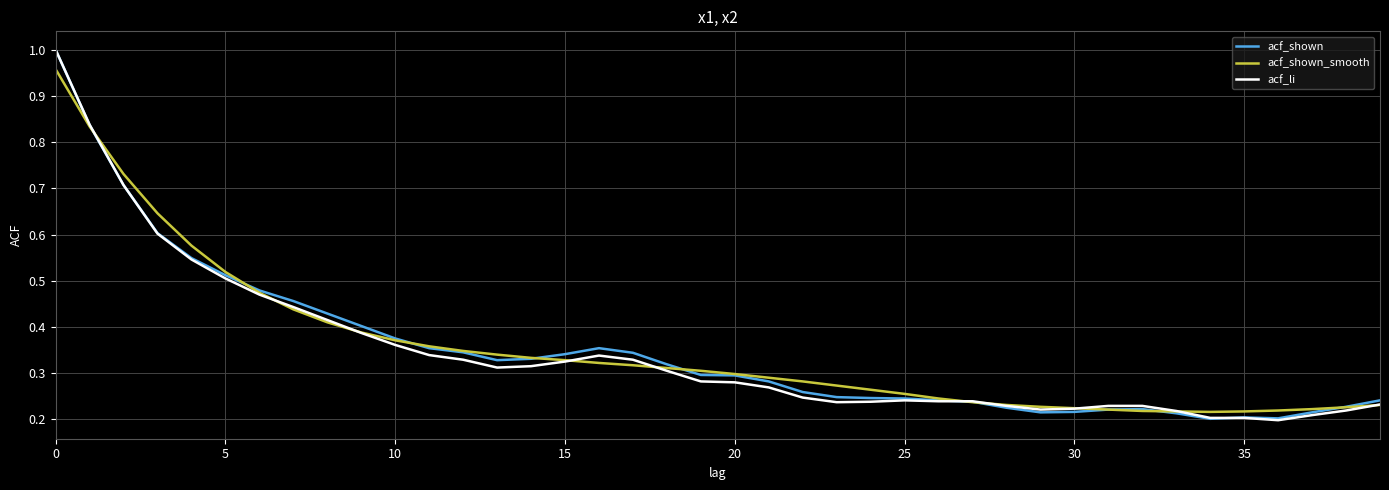

True or false: acf_shown and acf_shown_smooth cross at least once.

True